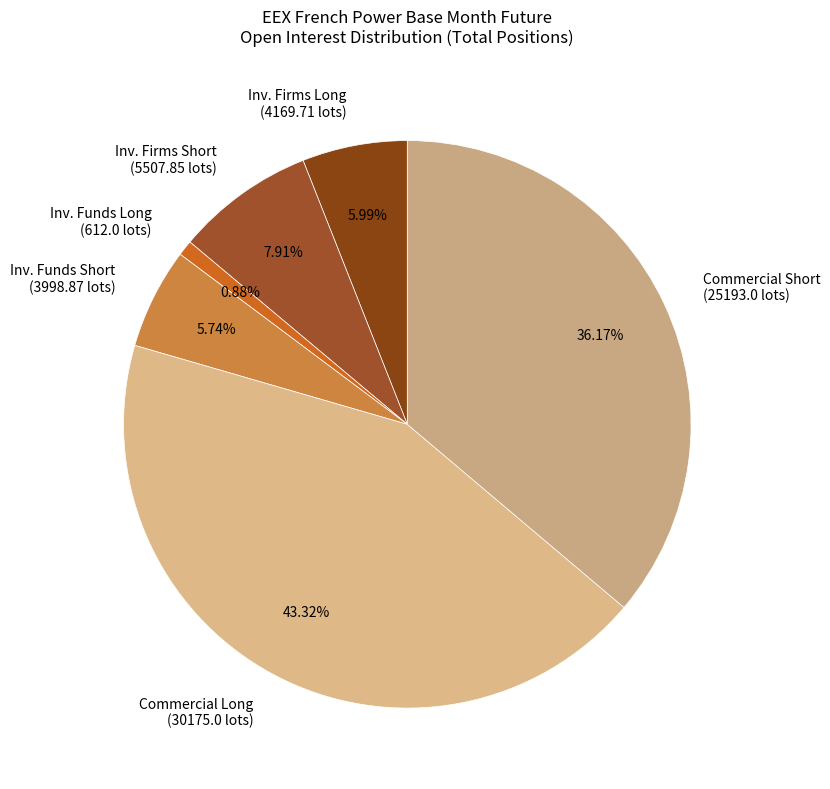

Between Inv. Funds Long (612.0 lots) and Commercial Short (25193.0 lots), which is larger?

Commercial Short (25193.0 lots)